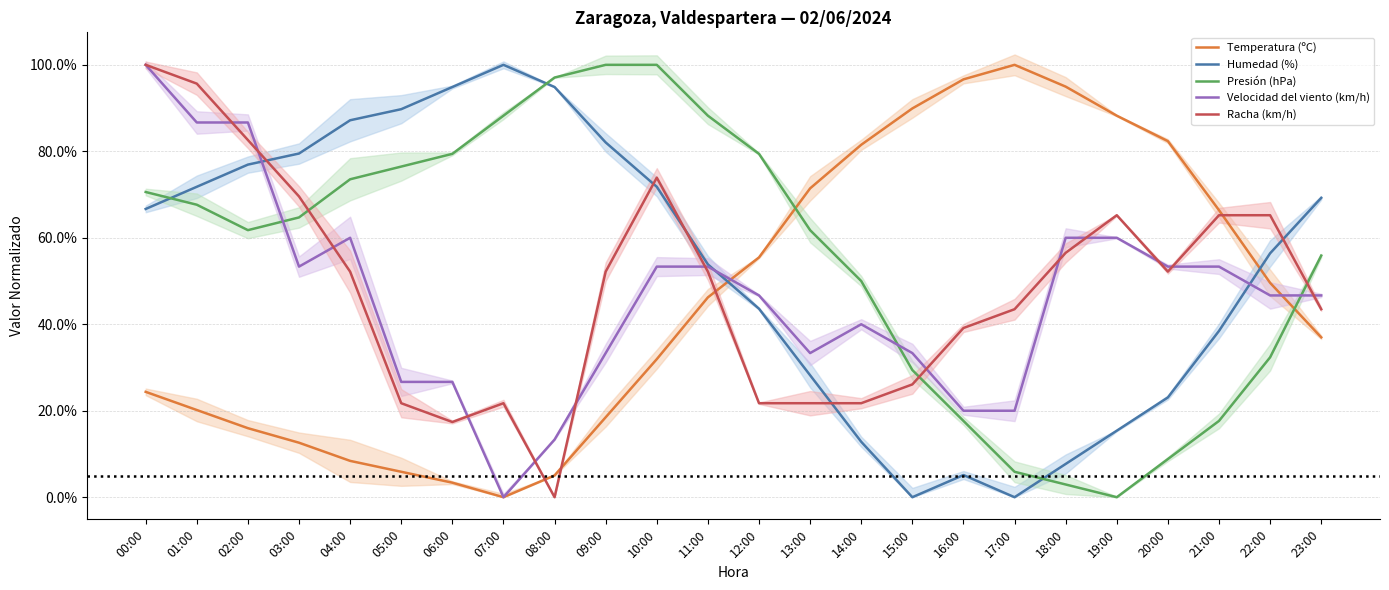

What is the value of the Humedad (%) point at the 11th from the left?

71.8